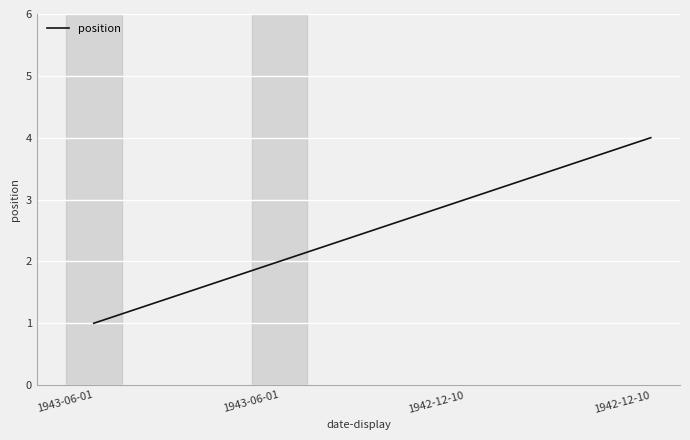

How many series are shown in this chart?

1